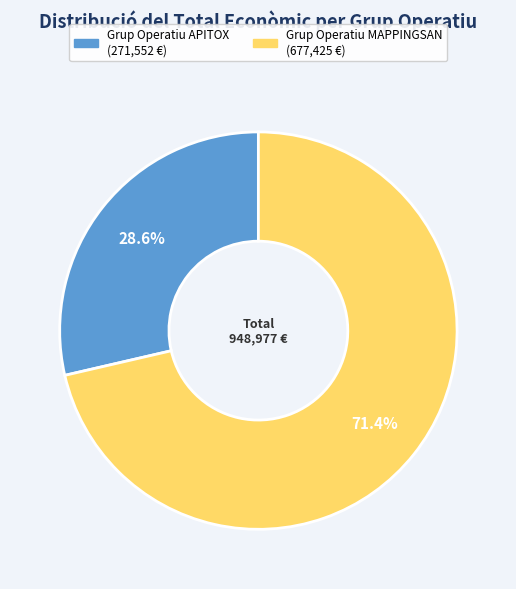

Count the number of slices in the pie.

2